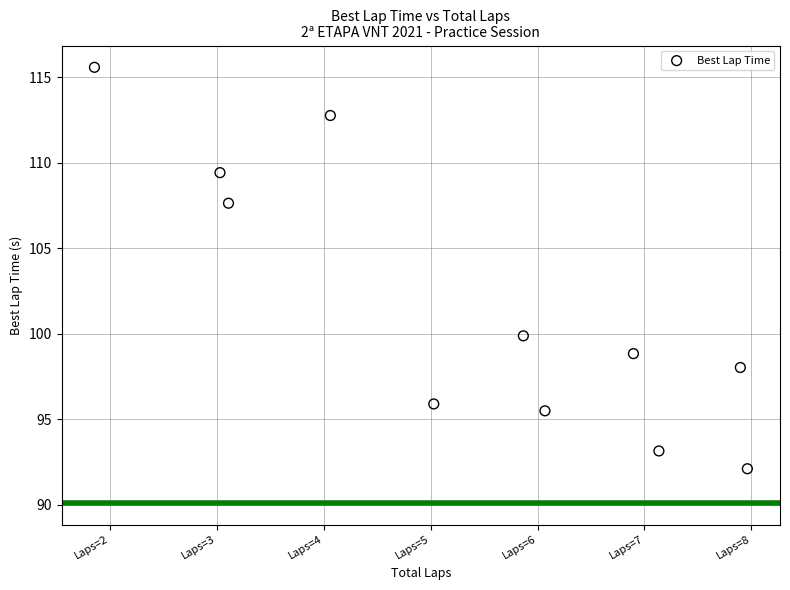

What is the average Y value?

101.7